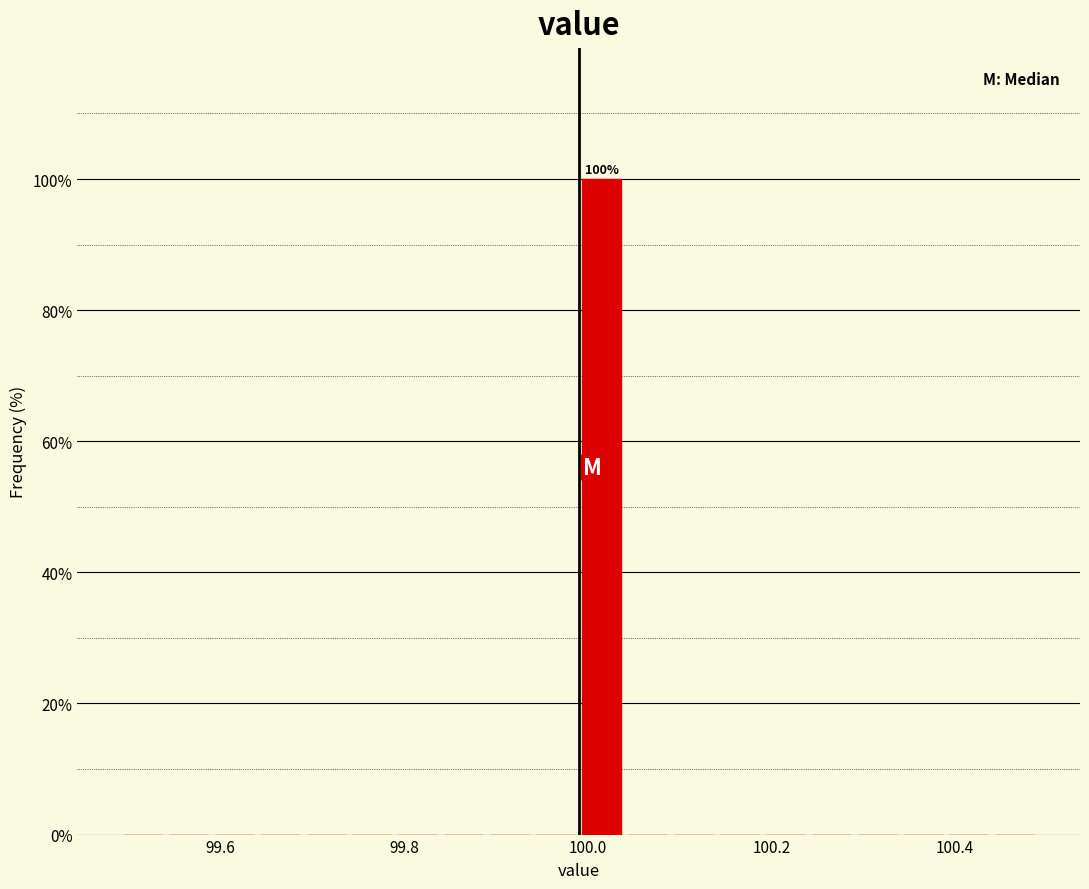

Around what value on the x-axis is the tallest bar? Give the approximate position of its centre, as read against the axis.

100.02